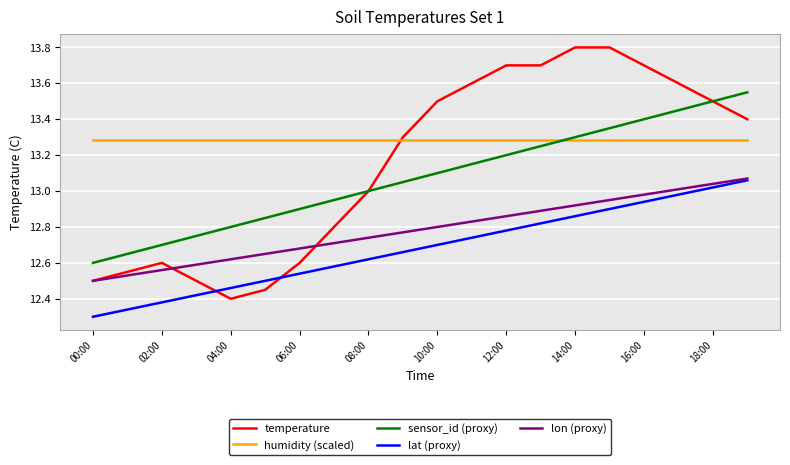

Which series has the largest total across all categories?

humidity (scaled)